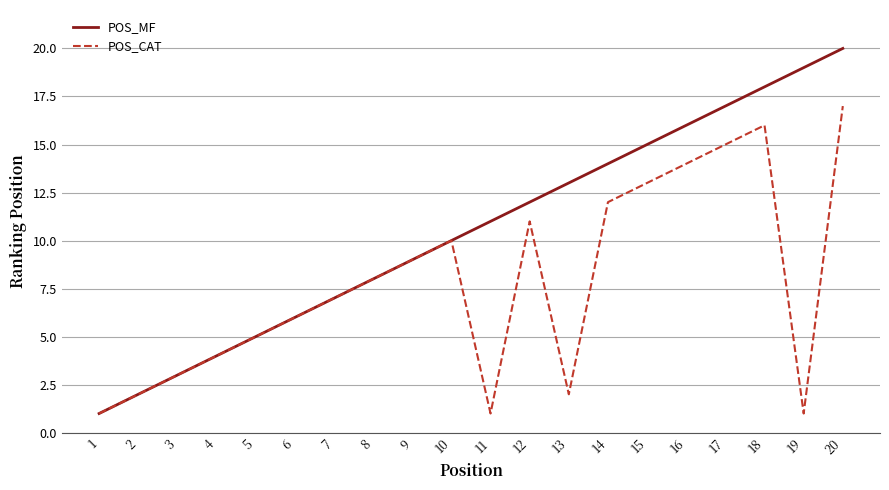

What are all the series names shown in the legend?

POS_MF, POS_CAT